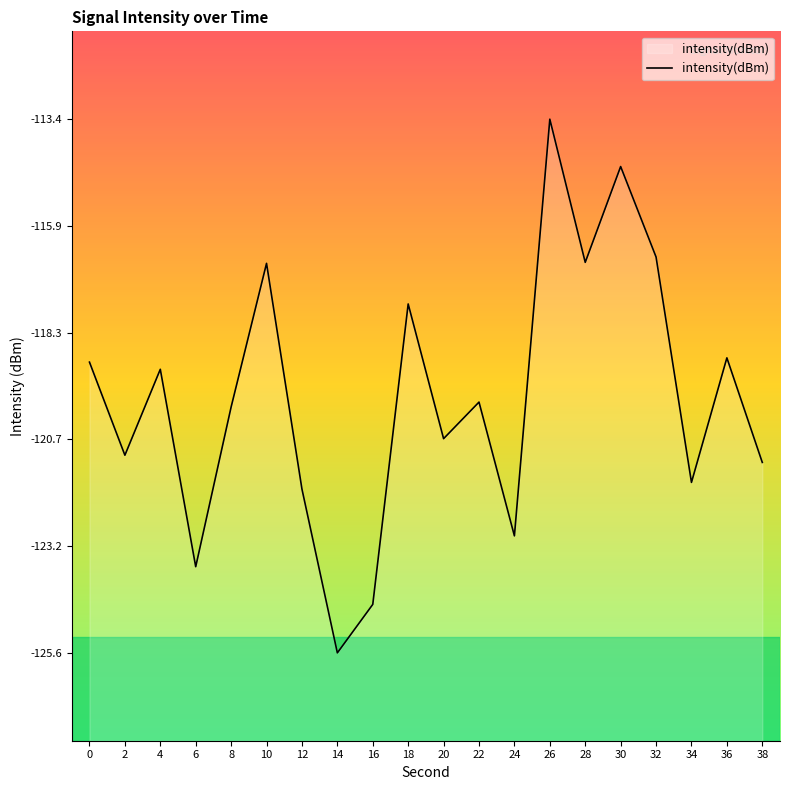

Rank the categories by value from highest to lowest.

26, 30, 32, 28, 10, 18, 36, 0, 4, 22, 8, 20, 2, 38, 34, 12, 24, 6, 16, 14